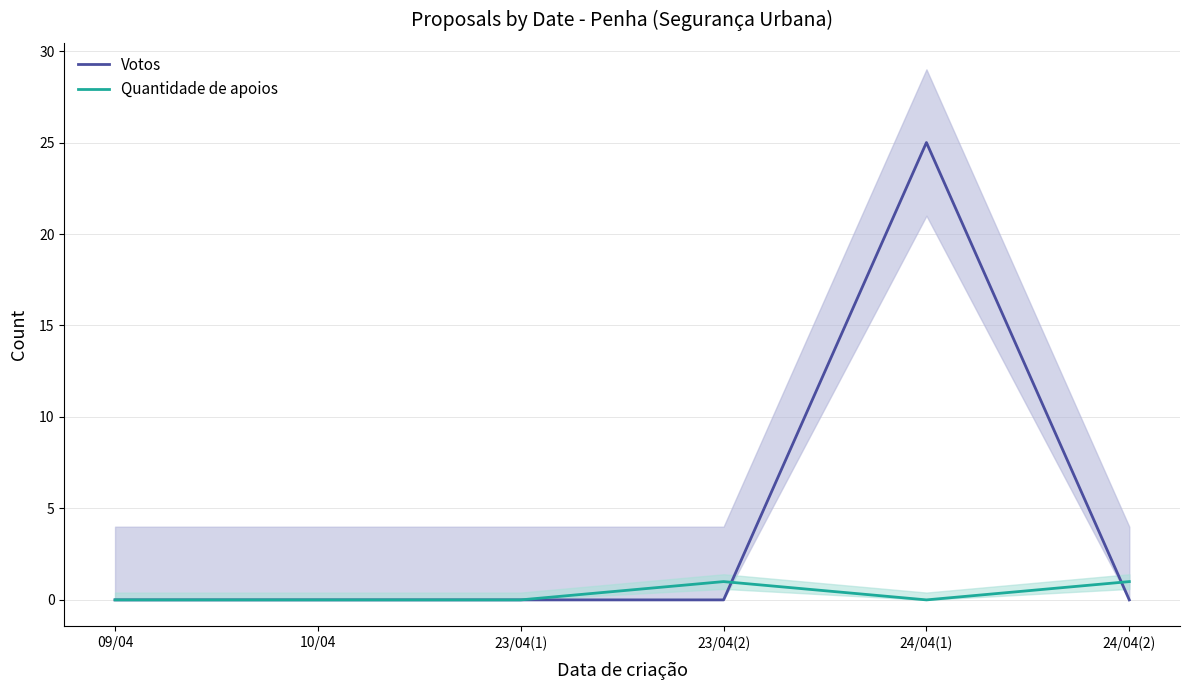

What is the label of the 4th point from the right?

23/04(1)